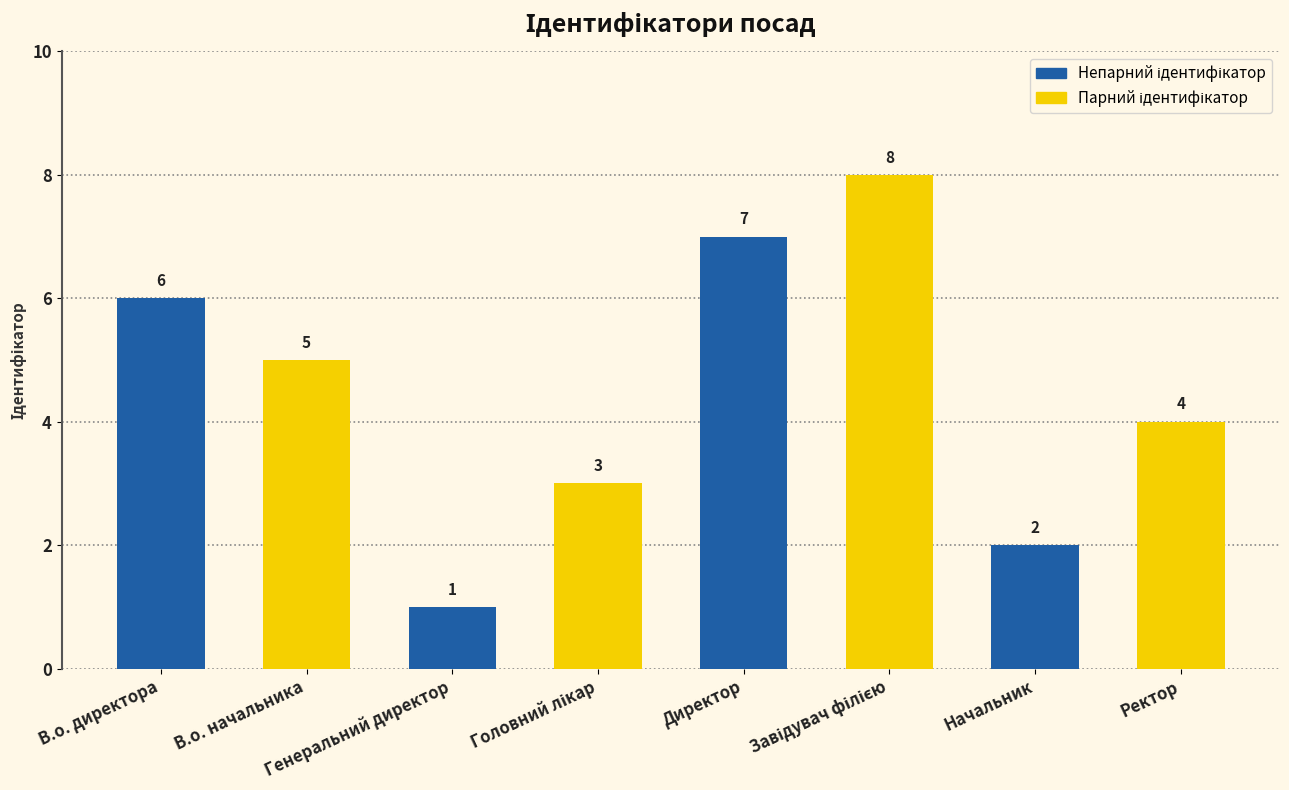

What is the difference between the maximum and minimum values?

7